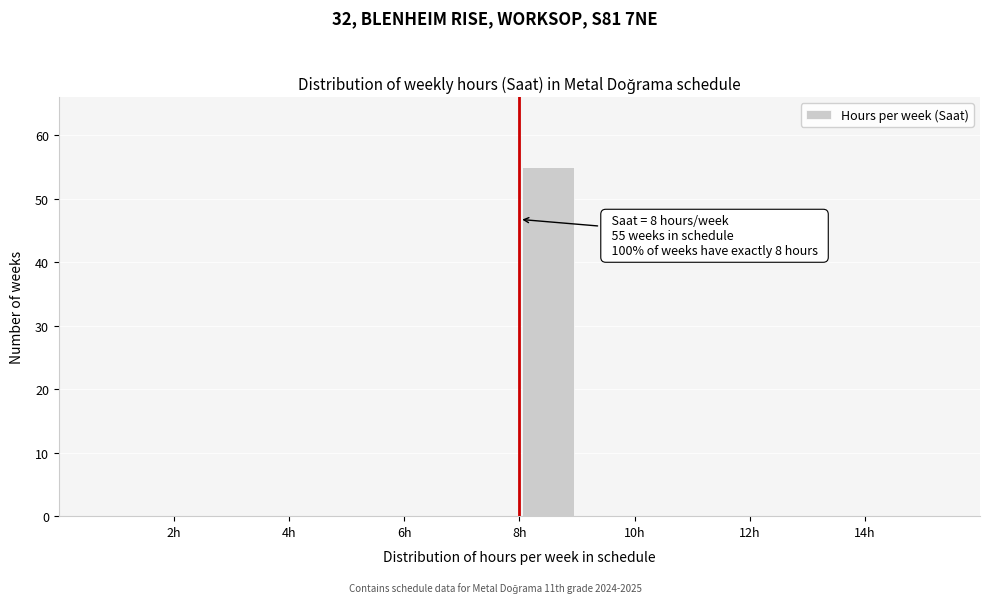

Which range on the x-axis has the tallest bar?

8 to 9